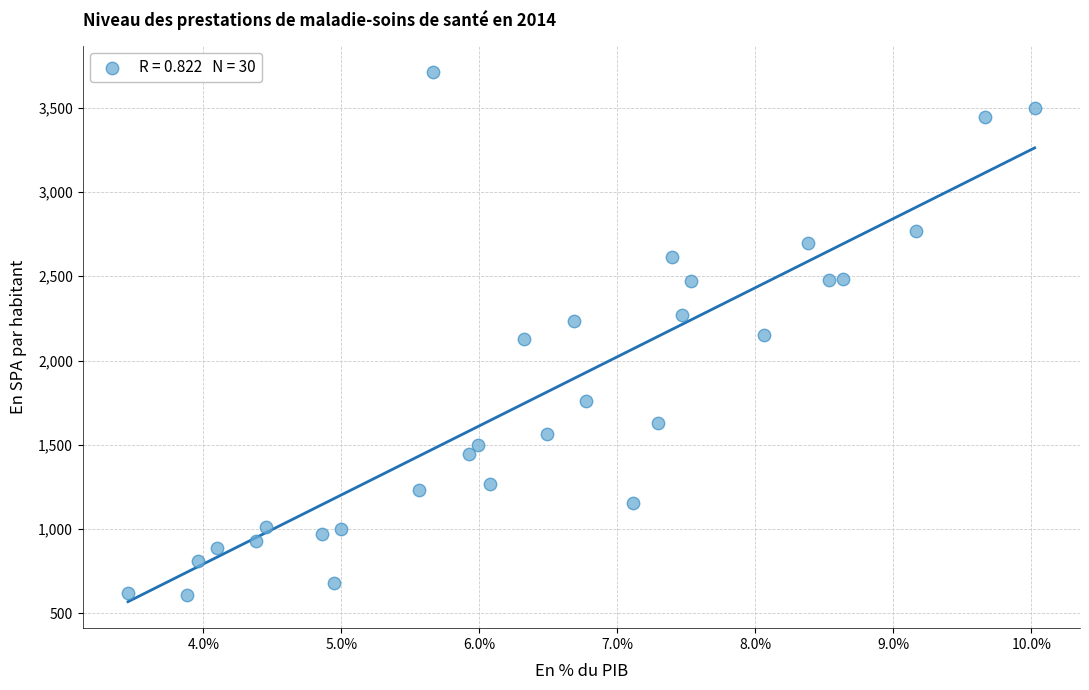

What is the range of X values (max minus min)?

6.6